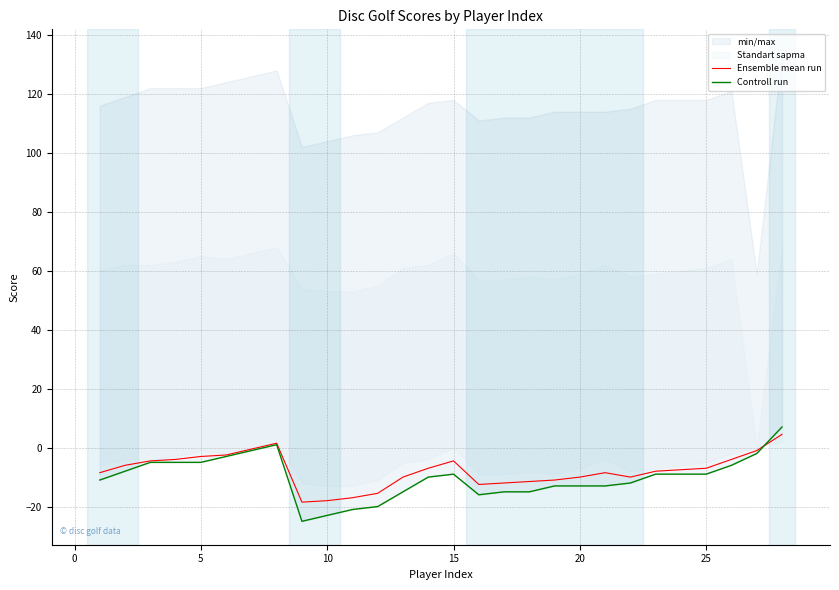

Does the chart display data point markers on the line(s)?

No